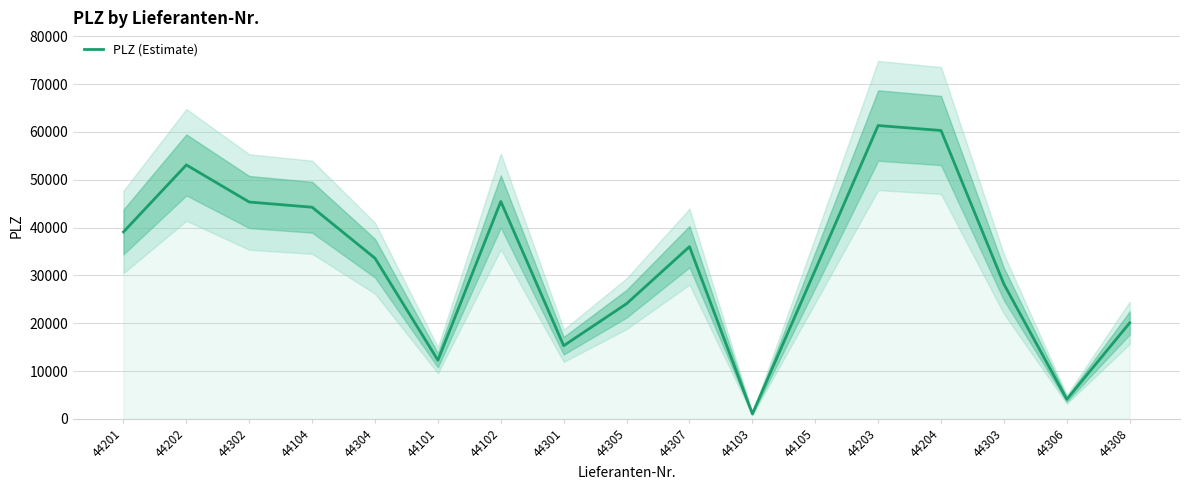

List the labels in order of value, smallest first.

44103, 44306, 44101, 44301, 44308, 44305, 44303, 44105, 44304, 44307, 44201, 44104, 44302, 44102, 44202, 44204, 44203